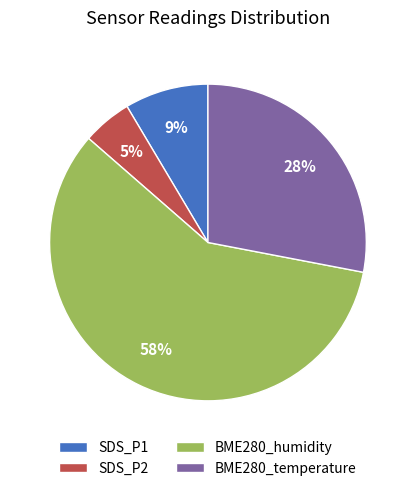

Count the number of slices in the pie.

4